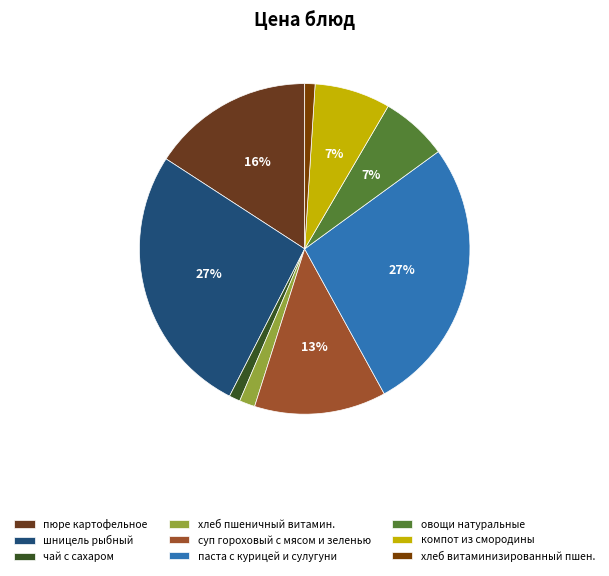

What portion of the pie excludes чай с сахаром?

98.9%